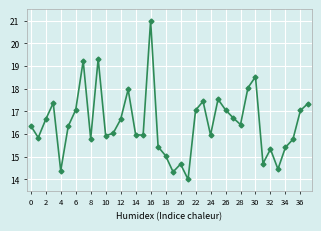

What is the difference between the maximum and second lowest values?

6.7